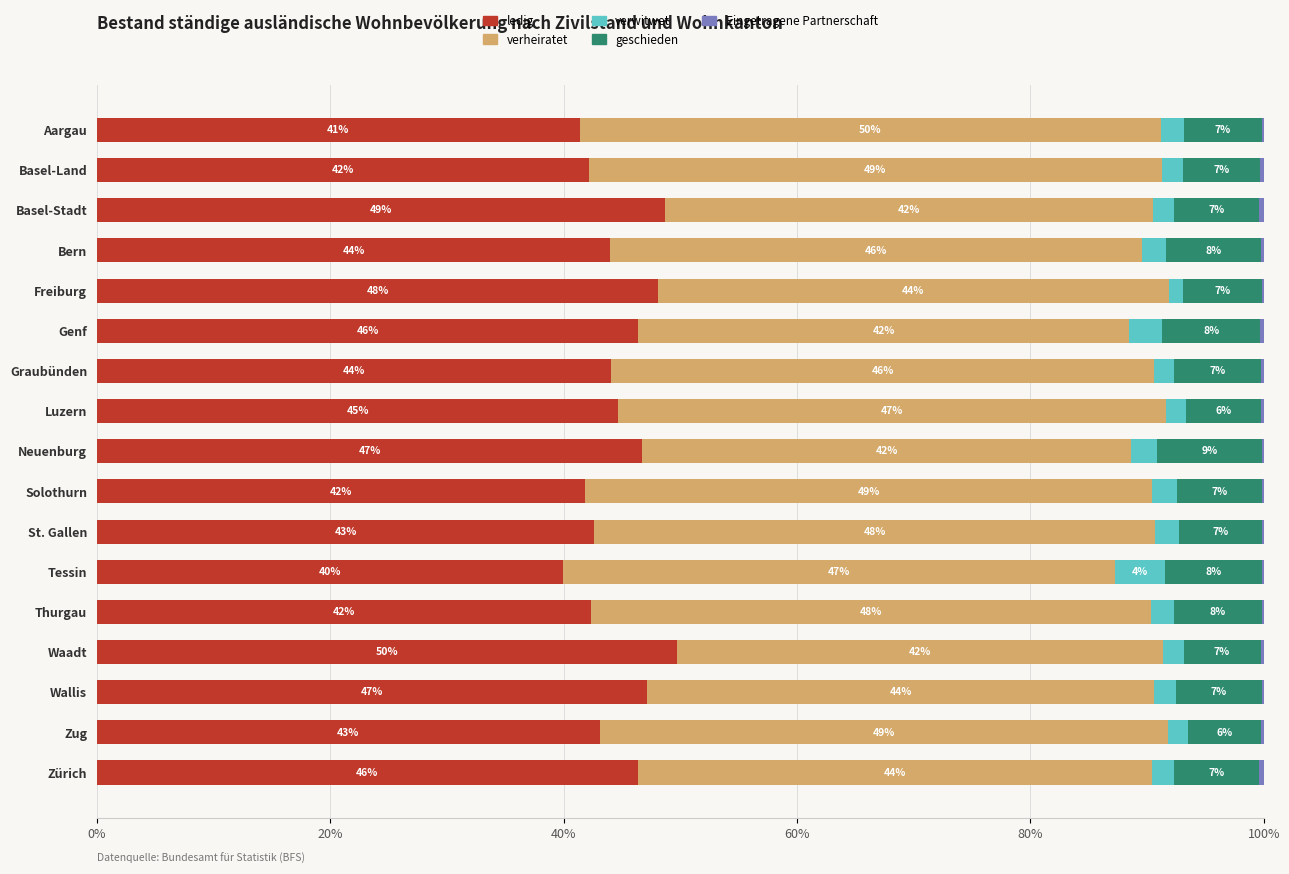

Is it true that ledig equals 10.6 at Bern?

False